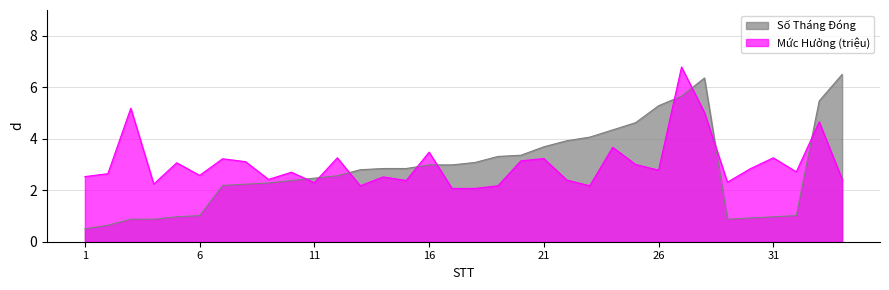

At which category is the sum across all series the highest?

27